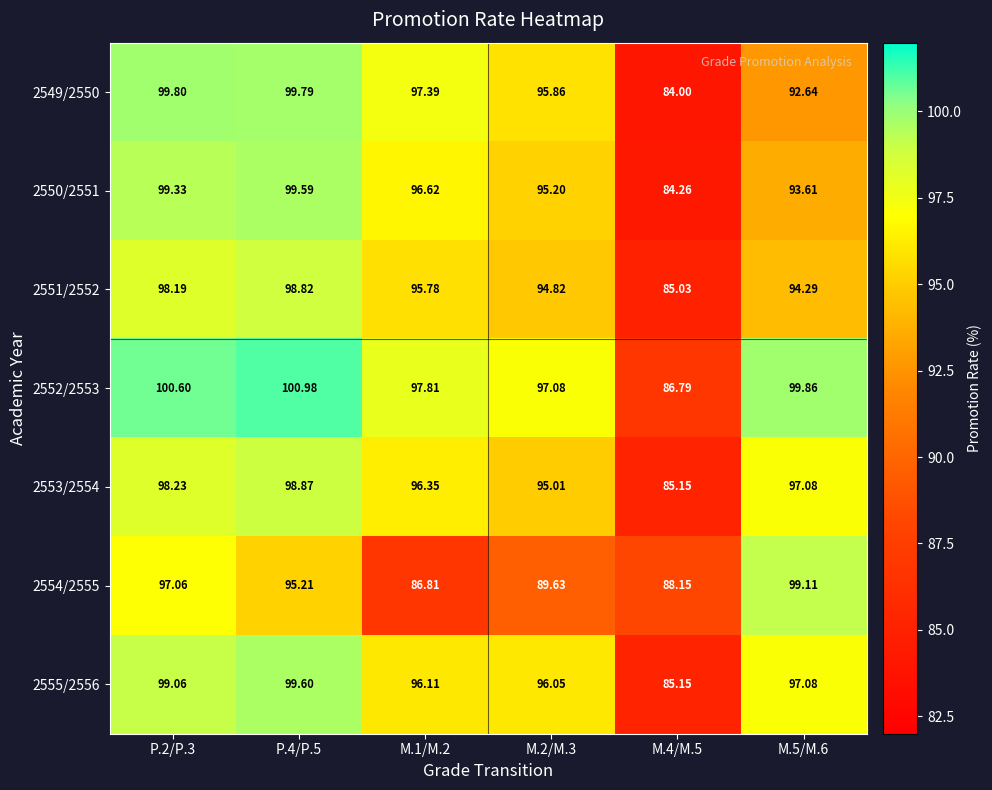

Is the value of 2549/2550 at P.4/P.5 greater than the value of 2555/2556 at M.1/M.2?

Yes